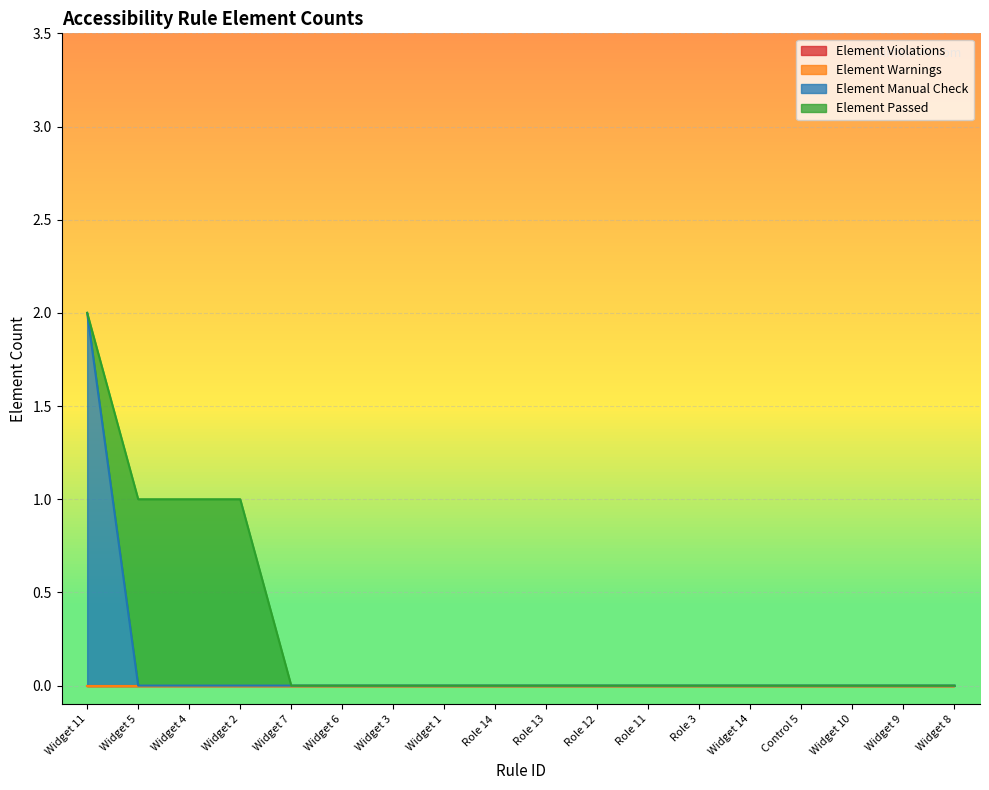

At which category is the sum across all series the highest?

Widget 11